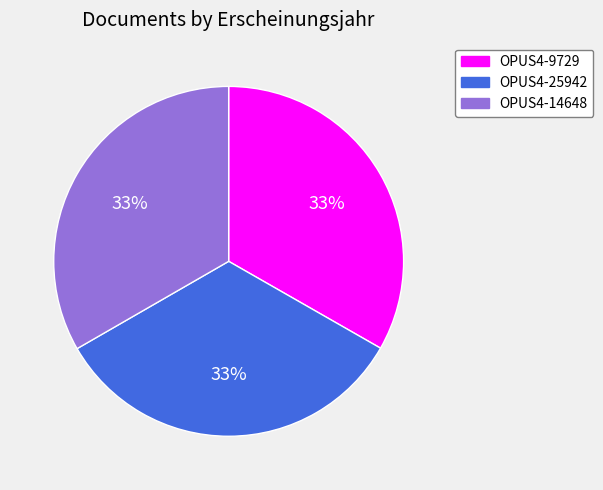

Is there a majority slice in this chart?

No